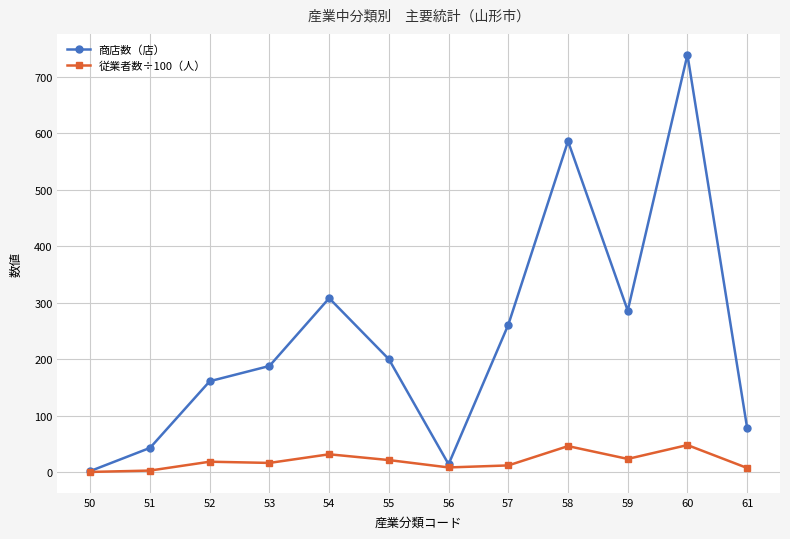

At which category does the chart reach its peak across all series?

60